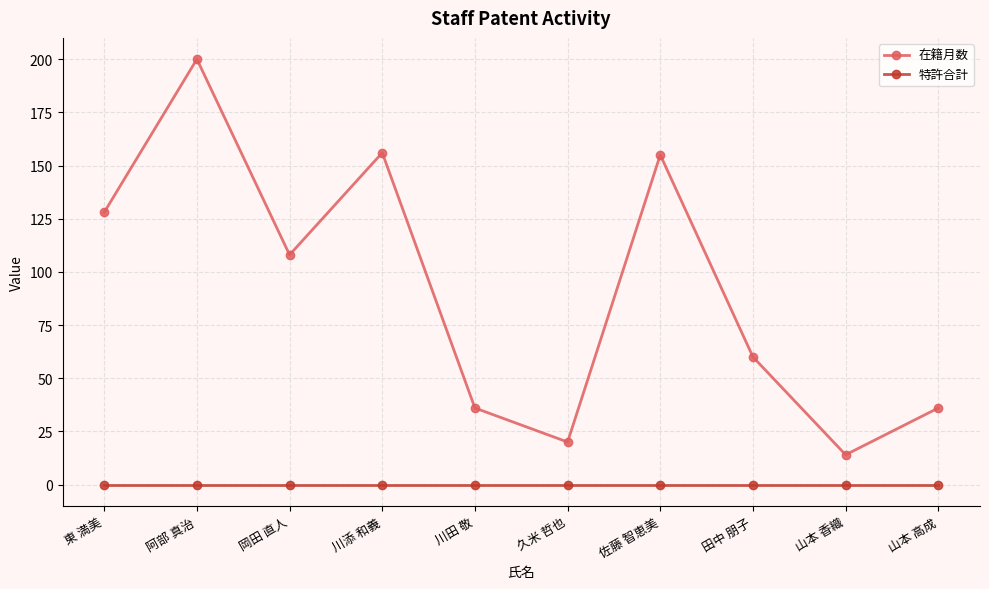

Which label corresponds to the largest value in the chart?

阿部 真治